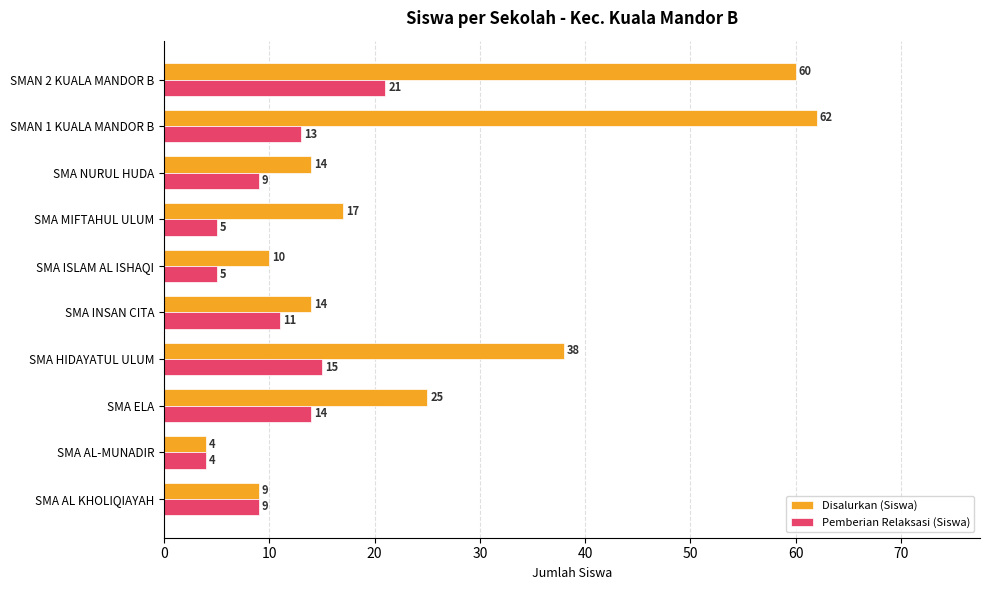

Is it true that Pemberian Relaksasi (Siswa) equals 14 at SMA ELA?

True